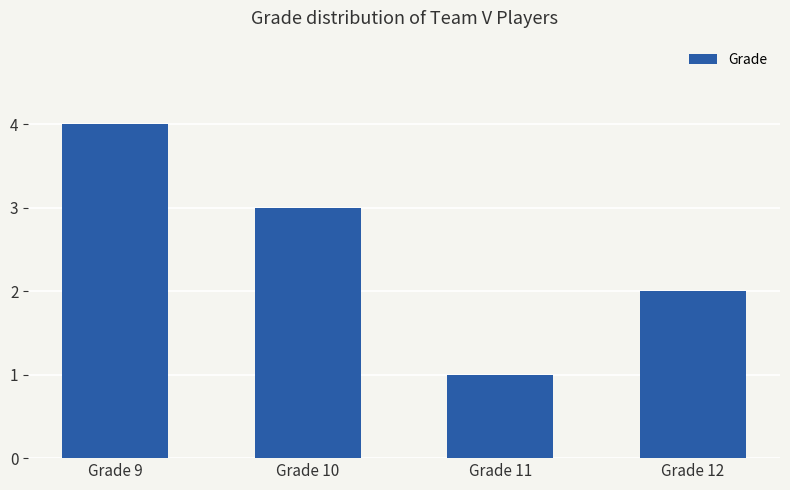

How many data points are less than 3?

2